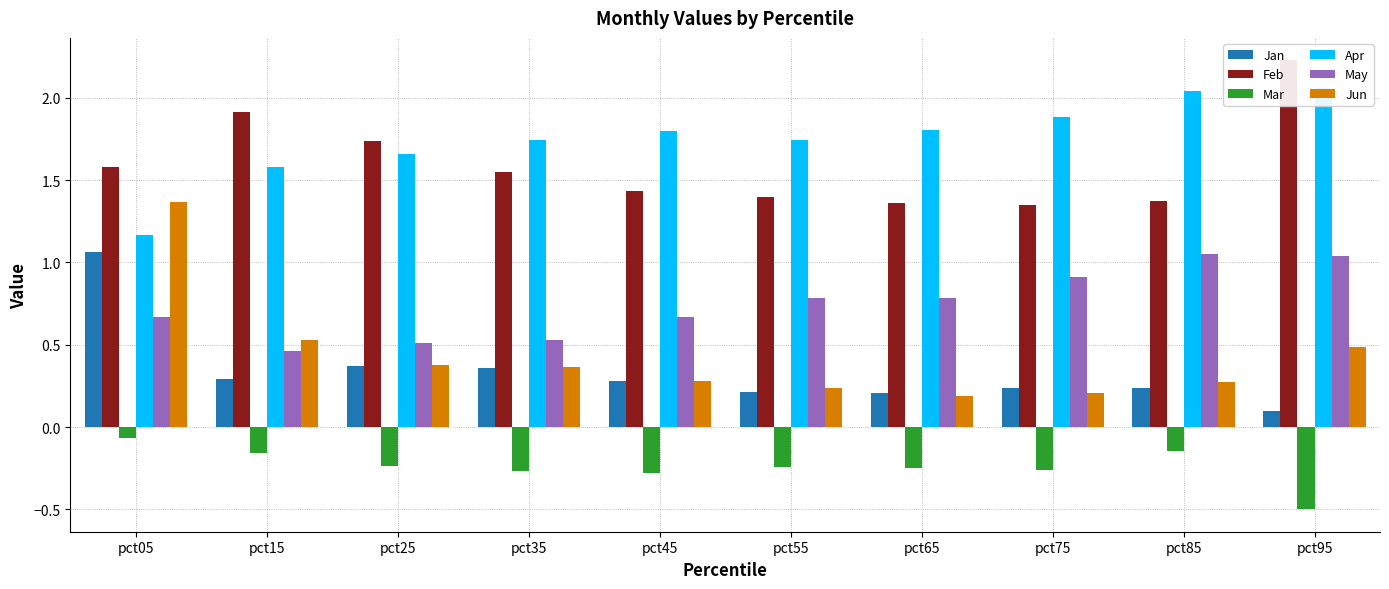

Reading right to left, list all the values displayed in this chart.

Jan: pct95=0.1	pct85=0.2	pct75=0.2	pct65=0.2	pct55=0.2	pct45=0.3	pct35=0.4	pct25=0.4	pct15=0.3	pct05=1.1
Feb: pct95=2.2	pct85=1.4	pct75=1.3	pct65=1.4	pct55=1.4	pct45=1.4	pct35=1.5	pct25=1.7	pct15=1.9	pct05=1.6
Mar: pct95=-0.5	pct85=-0.1	pct75=-0.3	pct65=-0.3	pct55=-0.2	pct45=-0.3	pct35=-0.3	pct25=-0.2	pct15=-0.2	pct05=-0.1
Apr: pct95=2.1	pct85=2.0	pct75=1.9	pct65=1.8	pct55=1.7	pct45=1.8	pct35=1.7	pct25=1.7	pct15=1.6	pct05=1.2
May: pct95=1.0	pct85=1.1	pct75=0.9	pct65=0.8	pct55=0.8	pct45=0.7	pct35=0.5	pct25=0.5	pct15=0.5	pct05=0.7
Jun: pct95=0.5	pct85=0.3	pct75=0.2	pct65=0.2	pct55=0.2	pct45=0.3	pct35=0.4	pct25=0.4	pct15=0.5	pct05=1.4